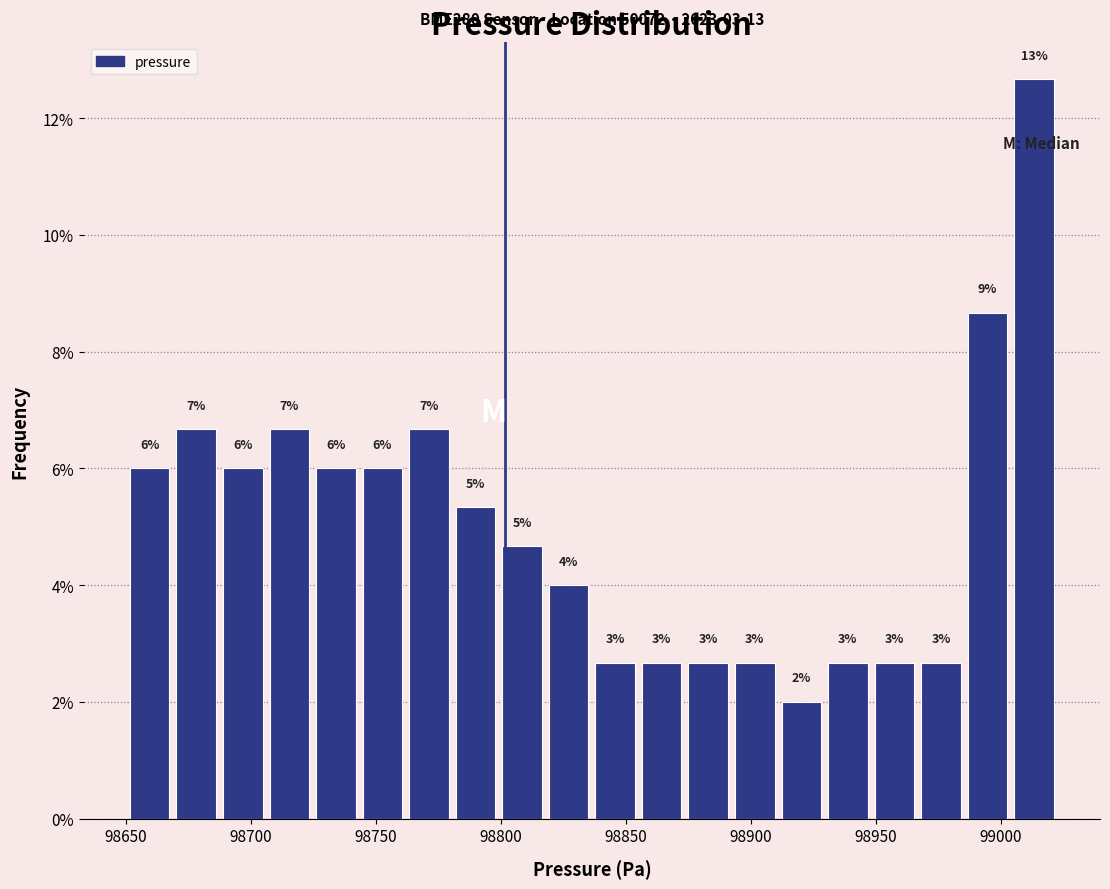

Read against the x-axis, roughly where is the centre of the tallest bar?

99015